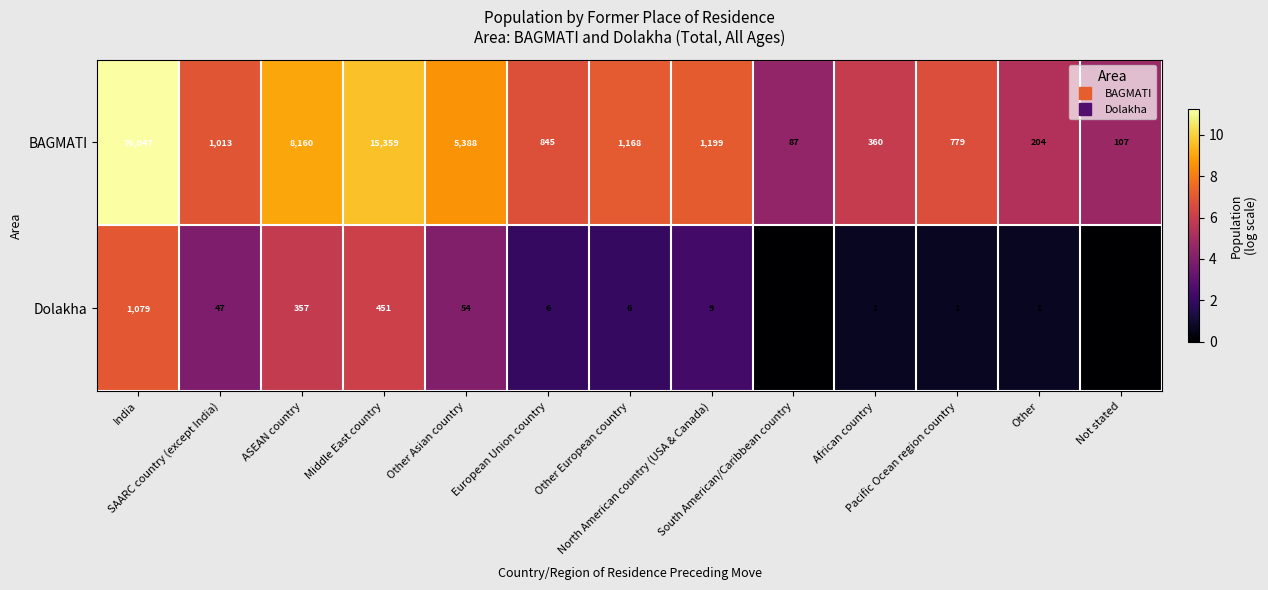

What is the difference between the maximum and minimum values in the Dolakha series?

1079